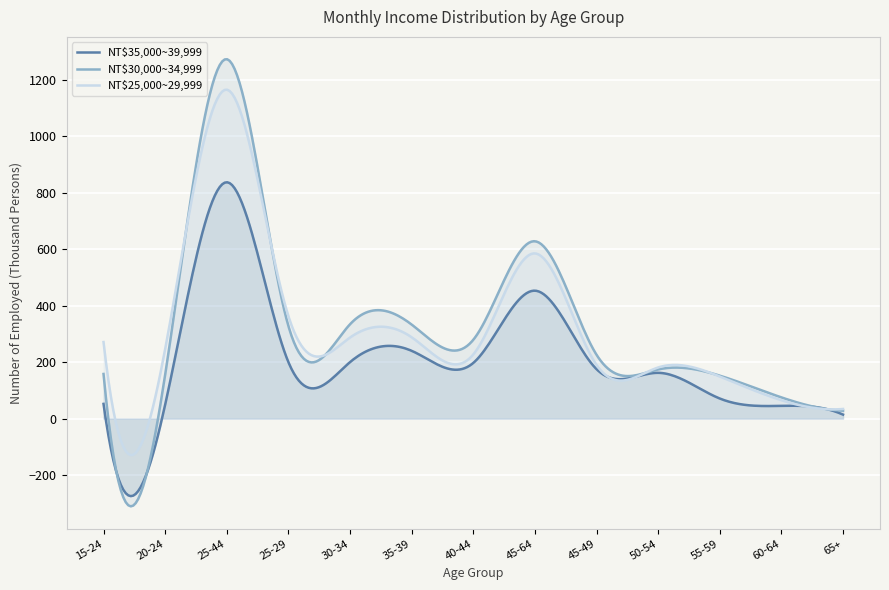

Does the chart display data point markers on the line(s)?

No